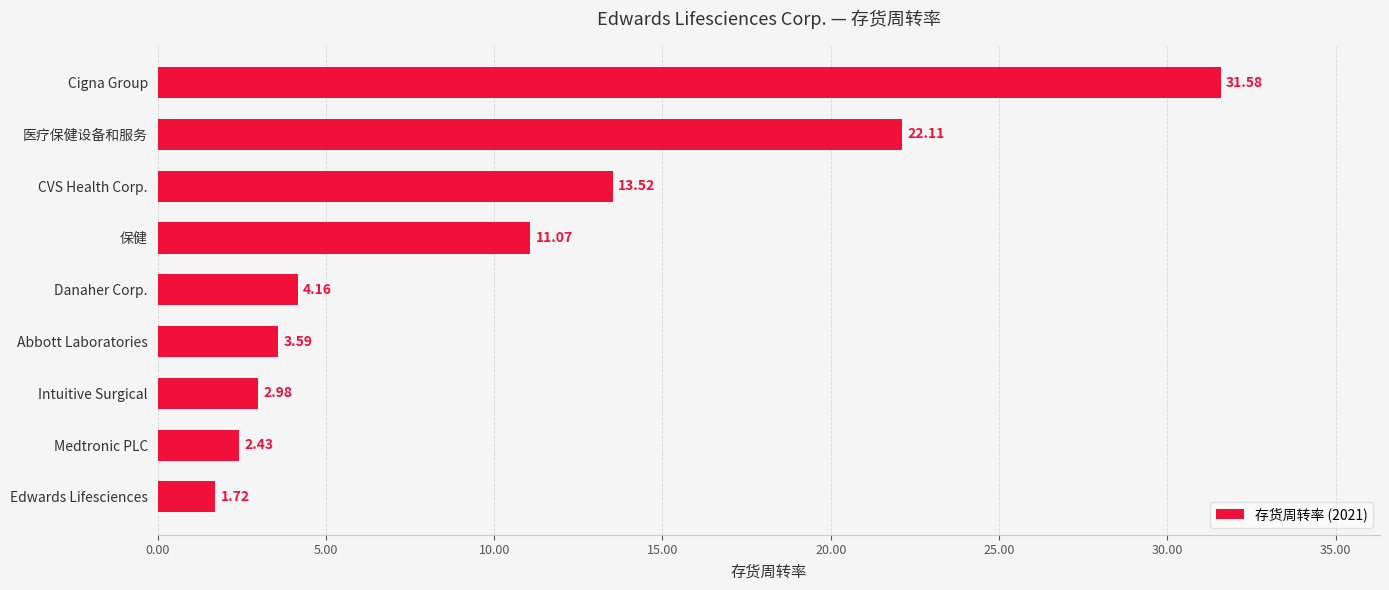

What is the sum of all values?

93.2